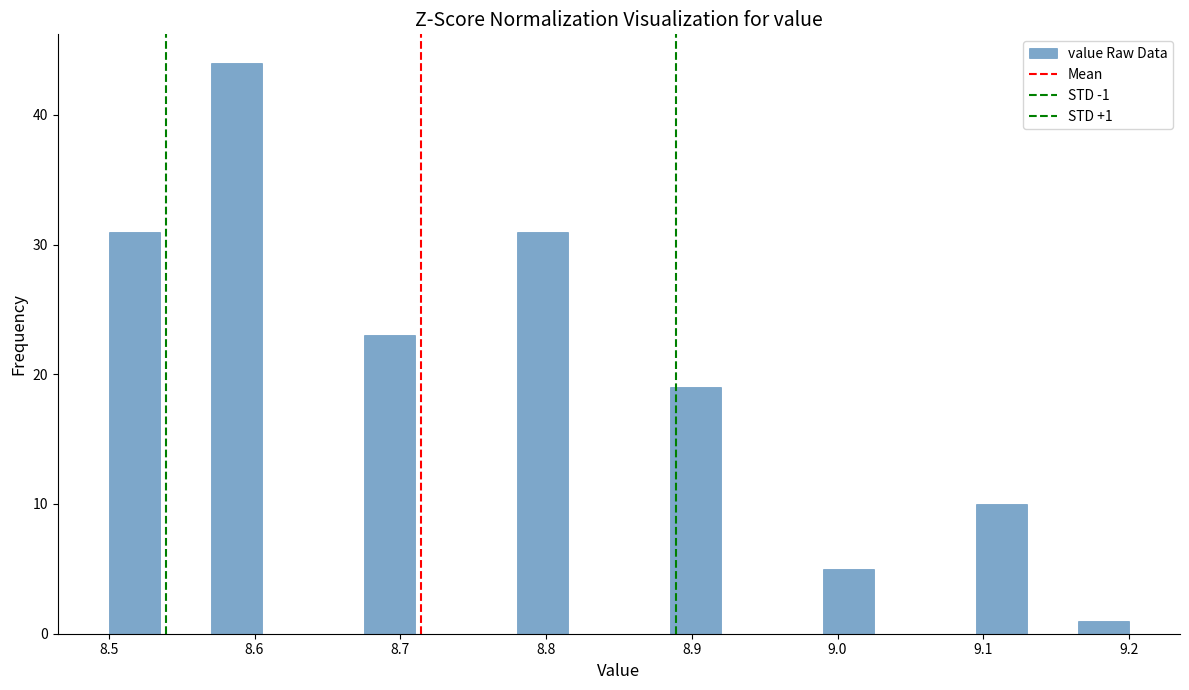

Read against the x-axis, roughly where is the centre of the tallest bar?

8.59